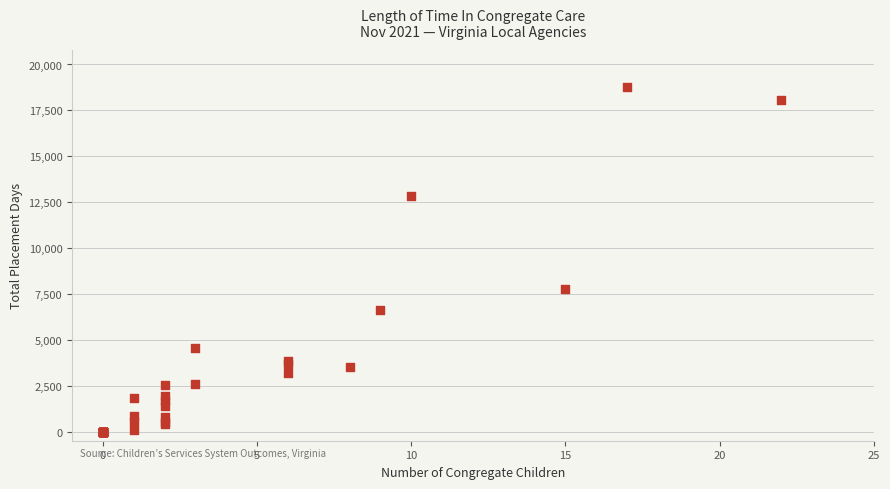

What Y value in the scatter plot is closest to 9392?

7776